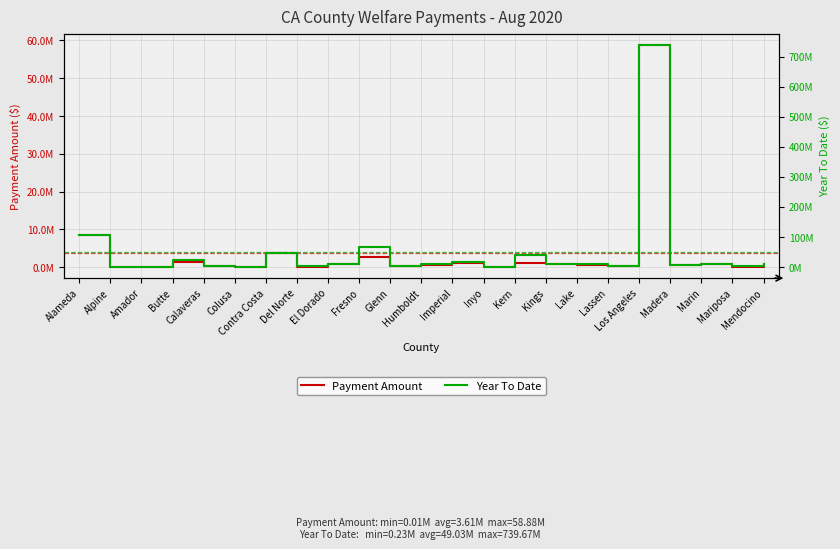

Reading left to right, what are all the values shown in this chart?

Payment Amount: 8521256.1	12645.2	116983.1	1240220.1	182926.3	99178.8	3715495.5	113870.0	746715.4	2667620.9	158574.7	568098.1	1075677.2	55221.8	1132253.3	797999.4	638841.9	161805.0	58875573.6	494344.7	881530.6	95273.0	778806.3
Year To Date: 106953346.2	230009.4	1616974.0	22165992.4	3107192.0	1615250.5	46942379.5	3164661.6	8801150.6	67888026.5	3277752.7	10794619.7	16876233.7	1169471.9	38748350.3	9920353.1	10100737.4	2287459.2	739671577.5	8292408.0	10795034.3	1936532.0	11294765.0